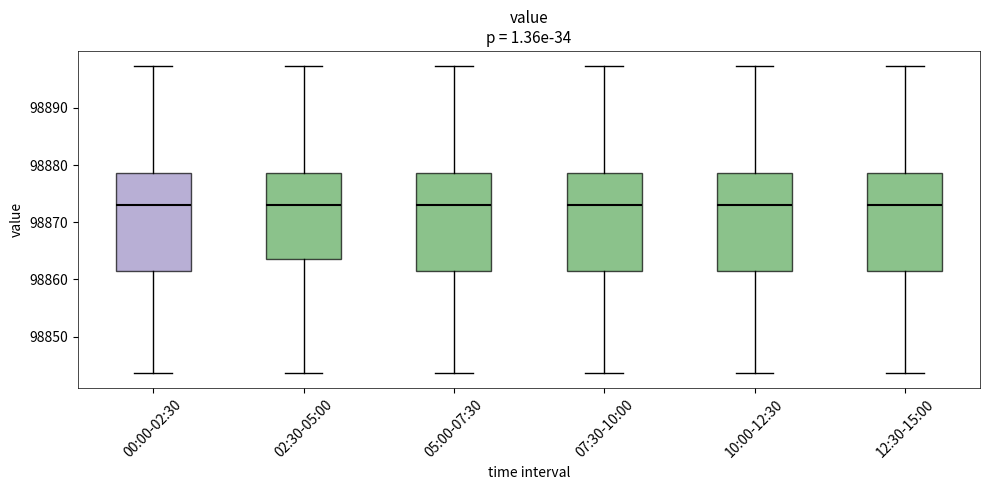

Reading left to right, read every box against the y-axis: the position of its median line, the range the box covers, and the ends of its whiskers. The values are not printed on the chart, so give them approximately, as read against the axis.

00:00-02:30: median 98873, box 98861 to 98879, whiskers 98844 to 98897
02:30-05:00: median 98873, box 98864 to 98879, whiskers 98844 to 98897
05:00-07:30: median 98873, box 98861 to 98879, whiskers 98844 to 98897
07:30-10:00: median 98873, box 98861 to 98879, whiskers 98844 to 98897
10:00-12:30: median 98873, box 98861 to 98879, whiskers 98844 to 98897
12:30-15:00: median 98873, box 98861 to 98879, whiskers 98844 to 98897